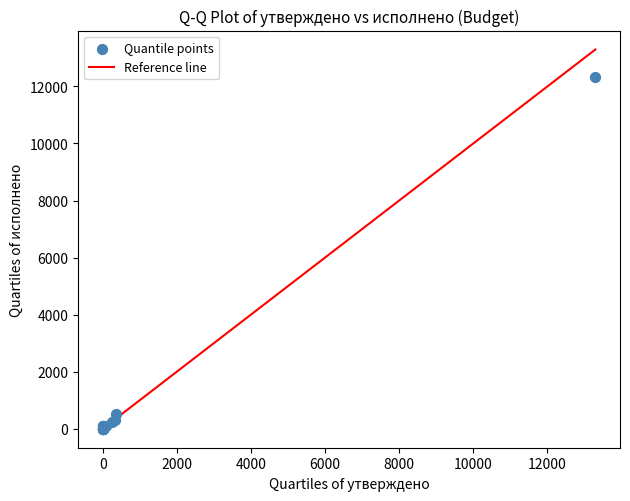

What Y value in the scatter plot is closest to 6168?

525.7